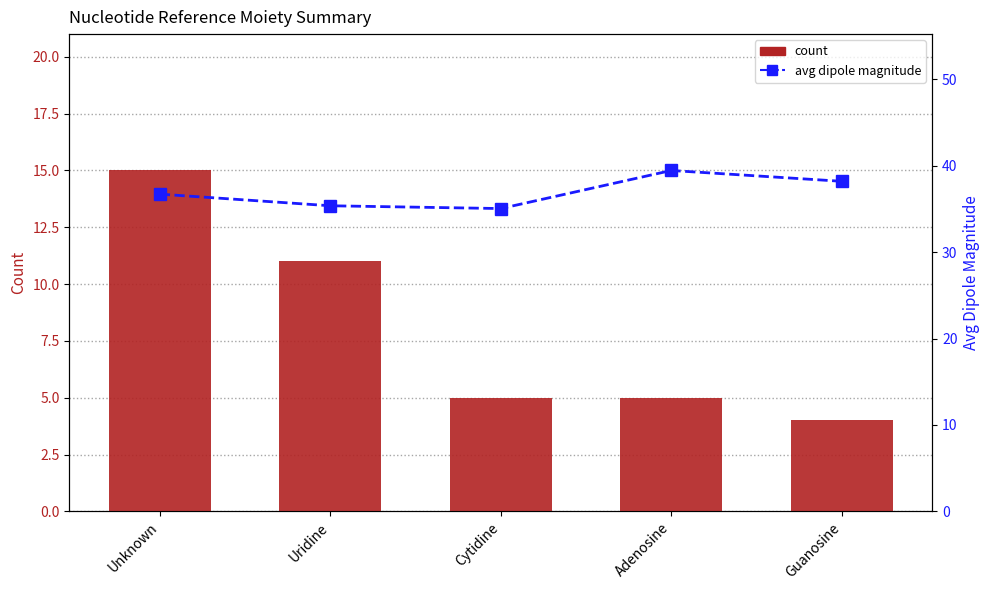

Rank the series by their maximum value, from highest to lowest.

avg dipole magnitude, count